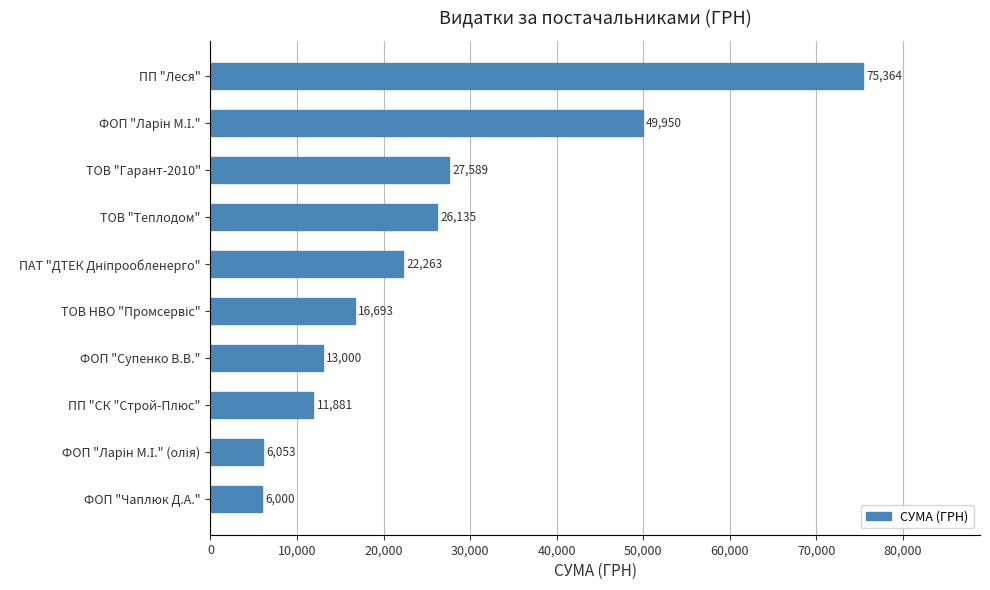

The chart shows a value of 16366.8 at ТОВ "Гарант-2010". True or false?

False